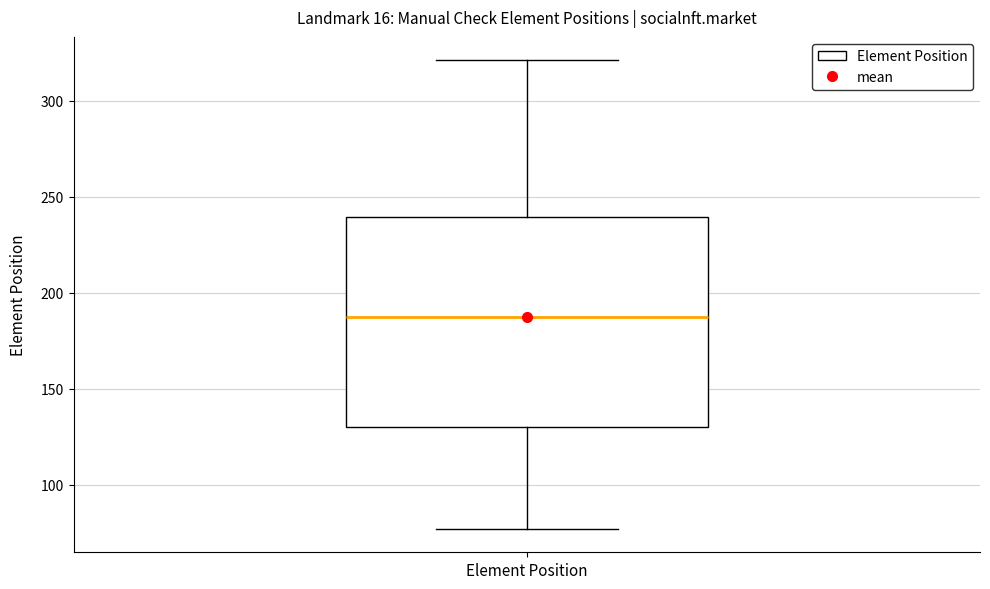

Transcribe this box plot: give where the median line is, the range the box spans, and where the two whiskers end, as read against the y-axis. The values are not printed on the chart, so give them approximately, as read against the axis.

median 190, box 130 to 240, whiskers 75 to 320